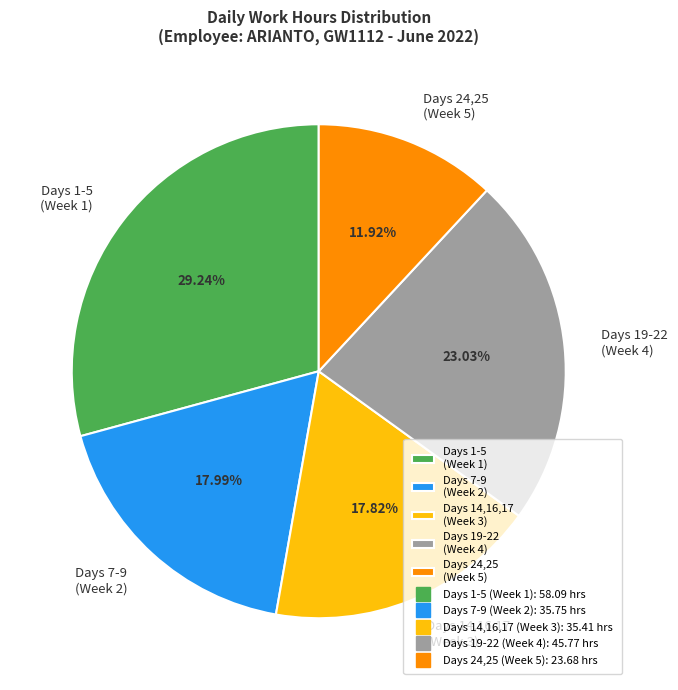

Which slice is the largest?

Days 1-5 (Week 1)